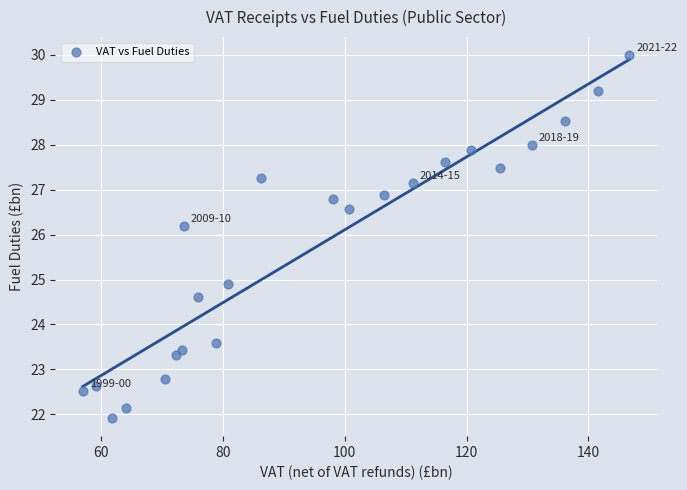

What Y value in the scatter plot is closest to 25?

24.9